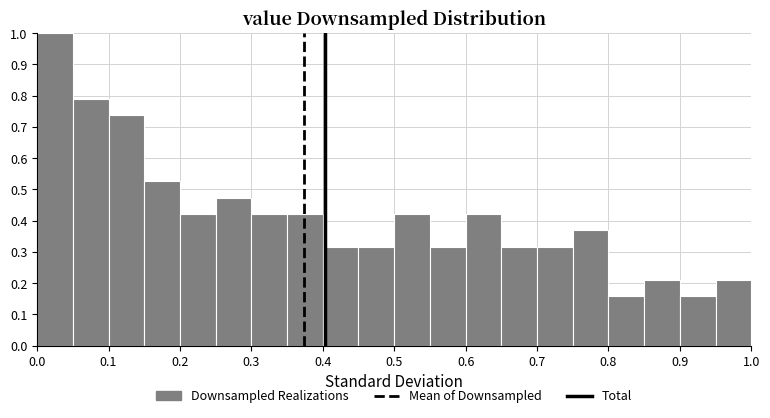

Reading left to right, transcribe this chart: for each bar, give the range it covers on the x-axis and its height. The values are not printed on the chart, so give them approximately, as read against the axis.

0.00 to 0.05: 1.00
0.05 to 0.10: 0.79
0.10 to 0.15: 0.74
0.15 to 0.20: 0.53
0.20 to 0.25: 0.42
0.25 to 0.30: 0.47
0.30 to 0.35: 0.42
0.35 to 0.40: 0.42
0.40 to 0.45: 0.32
0.45 to 0.50: 0.32
0.50 to 0.55: 0.42
0.55 to 0.60: 0.32
0.60 to 0.65: 0.42
0.65 to 0.70: 0.32
0.70 to 0.75: 0.32
0.75 to 0.80: 0.37
0.80 to 0.85: 0.16
0.85 to 0.90: 0.21
0.90 to 0.95: 0.16
0.95 to 1.00: 0.21